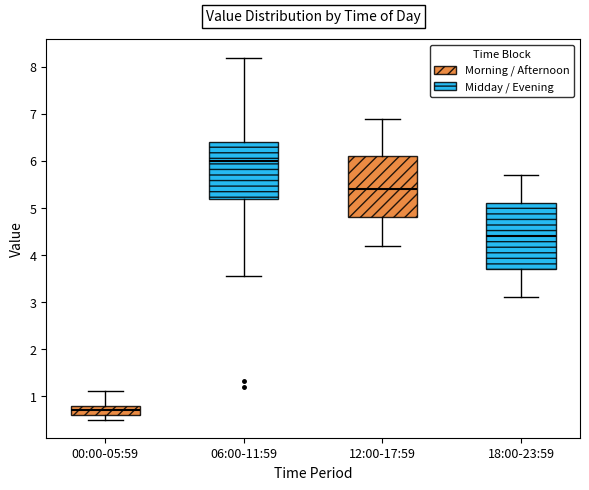

Which box's median line is the highest?

06:00-11:59